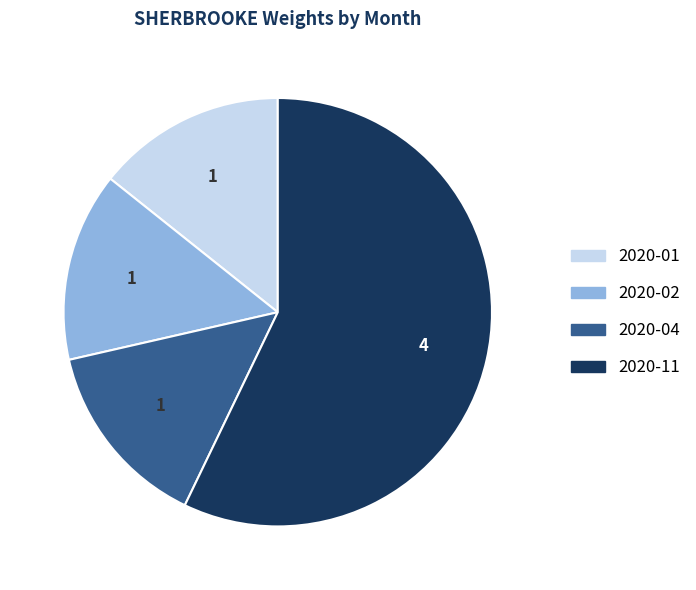

Is the sum of 2020-02 and 2020-01 greater than half?

No